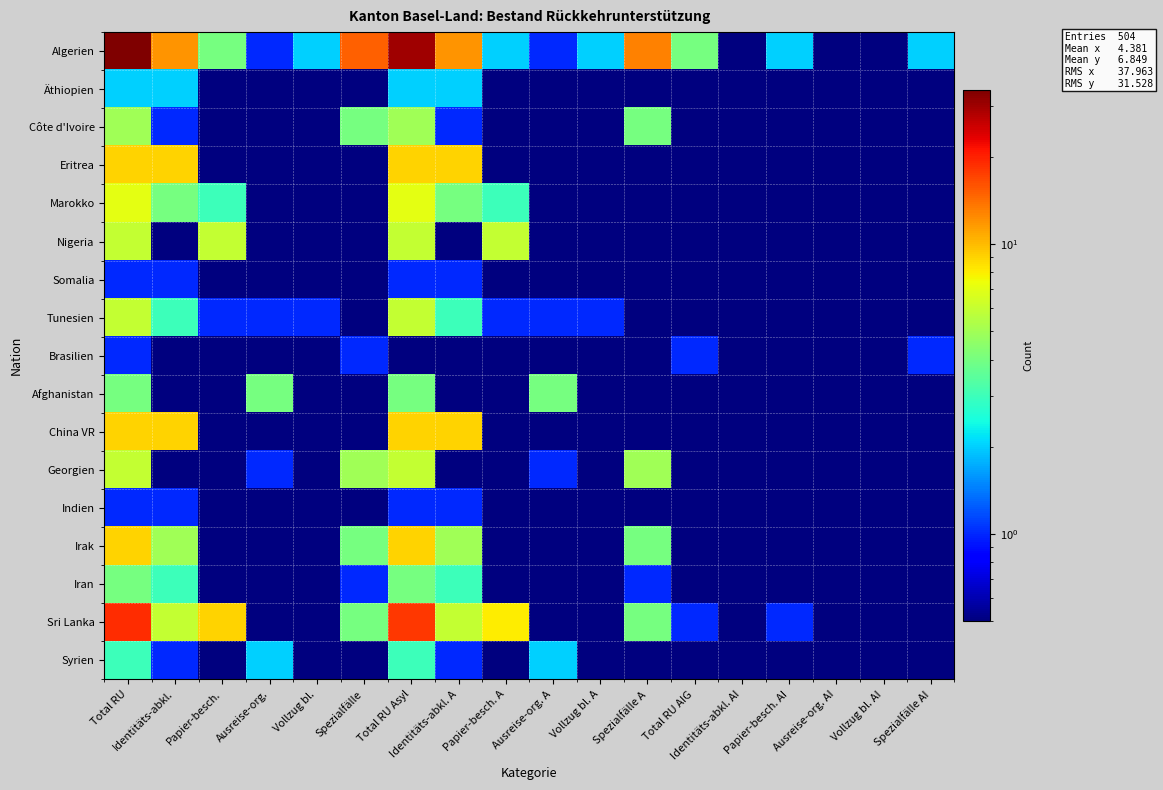

Reading right to left, what are all the values shown in this chart?

Algerien: Spezialfälle AI=2.0	Vollzug bl. AI=0.1	Ausreise-org. AI=0.1	Papier-besch. AI=2.0	Identitäts-abkl. AI=0.1	Total RU AIG=4.0	Spezialfälle A=13.0	Vollzug bl. A=2.0	Ausreise-org. A=1.0	Papier-besch. A=2.0	Identitäts-abkl. A=12.0	Total RU Asyl=30.0	Spezialfälle=15.0	Vollzug bl.=2.0	Ausreise-org.=1.0	Papier-besch.=4.0	Identitäts-abkl.=12.0	Total RU=34.0
Äthiopien: Spezialfälle AI=0.1	Vollzug bl. AI=0.1	Ausreise-org. AI=0.1	Papier-besch. AI=0.1	Identitäts-abkl. AI=0.1	Total RU AIG=0.1	Spezialfälle A=0.1	Vollzug bl. A=0.1	Ausreise-org. A=0.1	Papier-besch. A=0.1	Identitäts-abkl. A=2.0	Total RU Asyl=2.0	Spezialfälle=0.1	Vollzug bl.=0.1	Ausreise-org.=0.1	Papier-besch.=0.1	Identitäts-abkl.=2.0	Total RU=2.0
Côte d'Ivoire: Spezialfälle AI=0.1	Vollzug bl. AI=0.1	Ausreise-org. AI=0.1	Papier-besch. AI=0.1	Identitäts-abkl. AI=0.1	Total RU AIG=0.1	Spezialfälle A=4.0	Vollzug bl. A=0.1	Ausreise-org. A=0.1	Papier-besch. A=0.1	Identitäts-abkl. A=1.0	Total RU Asyl=5.0	Spezialfälle=4.0	Vollzug bl.=0.1	Ausreise-org.=0.1	Papier-besch.=0.1	Identitäts-abkl.=1.0	Total RU=5.0
Eritrea: Spezialfälle AI=0.1	Vollzug bl. AI=0.1	Ausreise-org. AI=0.1	Papier-besch. AI=0.1	Identitäts-abkl. AI=0.1	Total RU AIG=0.1	Spezialfälle A=0.1	Vollzug bl. A=0.1	Ausreise-org. A=0.1	Papier-besch. A=0.1	Identitäts-abkl. A=9.0	Total RU Asyl=9.0	Spezialfälle=0.1	Vollzug bl.=0.1	Ausreise-org.=0.1	Papier-besch.=0.1	Identitäts-abkl.=9.0	Total RU=9.0
Marokko: Spezialfälle AI=0.1	Vollzug bl. AI=0.1	Ausreise-org. AI=0.1	Papier-besch. AI=0.1	Identitäts-abkl. AI=0.1	Total RU AIG=0.1	Spezialfälle A=0.1	Vollzug bl. A=0.1	Ausreise-org. A=0.1	Papier-besch. A=3.0	Identitäts-abkl. A=4.0	Total RU Asyl=7.0	Spezialfälle=0.1	Vollzug bl.=0.1	Ausreise-org.=0.1	Papier-besch.=3.0	Identitäts-abkl.=4.0	Total RU=7.0
Nigeria: Spezialfälle AI=0.1	Vollzug bl. AI=0.1	Ausreise-org. AI=0.1	Papier-besch. AI=0.1	Identitäts-abkl. AI=0.1	Total RU AIG=0.1	Spezialfälle A=0.1	Vollzug bl. A=0.1	Ausreise-org. A=0.1	Papier-besch. A=6.0	Identitäts-abkl. A=0.1	Total RU Asyl=6.0	Spezialfälle=0.1	Vollzug bl.=0.1	Ausreise-org.=0.1	Papier-besch.=6.0	Identitäts-abkl.=0.1	Total RU=6.0
Somalia: Spezialfälle AI=0.1	Vollzug bl. AI=0.1	Ausreise-org. AI=0.1	Papier-besch. AI=0.1	Identitäts-abkl. AI=0.1	Total RU AIG=0.1	Spezialfälle A=0.1	Vollzug bl. A=0.1	Ausreise-org. A=0.1	Papier-besch. A=0.1	Identitäts-abkl. A=1.0	Total RU Asyl=1.0	Spezialfälle=0.1	Vollzug bl.=0.1	Ausreise-org.=0.1	Papier-besch.=0.1	Identitäts-abkl.=1.0	Total RU=1.0
Tunesien: Spezialfälle AI=0.1	Vollzug bl. AI=0.1	Ausreise-org. AI=0.1	Papier-besch. AI=0.1	Identitäts-abkl. AI=0.1	Total RU AIG=0.1	Spezialfälle A=0.1	Vollzug bl. A=1.0	Ausreise-org. A=1.0	Papier-besch. A=1.0	Identitäts-abkl. A=3.0	Total RU Asyl=6.0	Spezialfälle=0.1	Vollzug bl.=1.0	Ausreise-org.=1.0	Papier-besch.=1.0	Identitäts-abkl.=3.0	Total RU=6.0
Brasilien: Spezialfälle AI=1.0	Vollzug bl. AI=0.1	Ausreise-org. AI=0.1	Papier-besch. AI=0.1	Identitäts-abkl. AI=0.1	Total RU AIG=1.0	Spezialfälle A=0.1	Vollzug bl. A=0.1	Ausreise-org. A=0.1	Papier-besch. A=0.1	Identitäts-abkl. A=0.1	Total RU Asyl=0.1	Spezialfälle=1.0	Vollzug bl.=0.1	Ausreise-org.=0.1	Papier-besch.=0.1	Identitäts-abkl.=0.1	Total RU=1.0
Afghanistan: Spezialfälle AI=0.1	Vollzug bl. AI=0.1	Ausreise-org. AI=0.1	Papier-besch. AI=0.1	Identitäts-abkl. AI=0.1	Total RU AIG=0.1	Spezialfälle A=0.1	Vollzug bl. A=0.1	Ausreise-org. A=4.0	Papier-besch. A=0.1	Identitäts-abkl. A=0.1	Total RU Asyl=4.0	Spezialfälle=0.1	Vollzug bl.=0.1	Ausreise-org.=4.0	Papier-besch.=0.1	Identitäts-abkl.=0.1	Total RU=4.0
China VR: Spezialfälle AI=0.1	Vollzug bl. AI=0.1	Ausreise-org. AI=0.1	Papier-besch. AI=0.1	Identitäts-abkl. AI=0.1	Total RU AIG=0.1	Spezialfälle A=0.1	Vollzug bl. A=0.1	Ausreise-org. A=0.1	Papier-besch. A=0.1	Identitäts-abkl. A=9.0	Total RU Asyl=9.0	Spezialfälle=0.1	Vollzug bl.=0.1	Ausreise-org.=0.1	Papier-besch.=0.1	Identitäts-abkl.=9.0	Total RU=9.0
Georgien: Spezialfälle AI=0.1	Vollzug bl. AI=0.1	Ausreise-org. AI=0.1	Papier-besch. AI=0.1	Identitäts-abkl. AI=0.1	Total RU AIG=0.1	Spezialfälle A=5.0	Vollzug bl. A=0.1	Ausreise-org. A=1.0	Papier-besch. A=0.1	Identitäts-abkl. A=0.1	Total RU Asyl=6.0	Spezialfälle=5.0	Vollzug bl.=0.1	Ausreise-org.=1.0	Papier-besch.=0.1	Identitäts-abkl.=0.1	Total RU=6.0
Indien: Spezialfälle AI=0.1	Vollzug bl. AI=0.1	Ausreise-org. AI=0.1	Papier-besch. AI=0.1	Identitäts-abkl. AI=0.1	Total RU AIG=0.1	Spezialfälle A=0.1	Vollzug bl. A=0.1	Ausreise-org. A=0.1	Papier-besch. A=0.1	Identitäts-abkl. A=1.0	Total RU Asyl=1.0	Spezialfälle=0.1	Vollzug bl.=0.1	Ausreise-org.=0.1	Papier-besch.=0.1	Identitäts-abkl.=1.0	Total RU=1.0
Irak: Spezialfälle AI=0.1	Vollzug bl. AI=0.1	Ausreise-org. AI=0.1	Papier-besch. AI=0.1	Identitäts-abkl. AI=0.1	Total RU AIG=0.1	Spezialfälle A=4.0	Vollzug bl. A=0.1	Ausreise-org. A=0.1	Papier-besch. A=0.1	Identitäts-abkl. A=5.0	Total RU Asyl=9.0	Spezialfälle=4.0	Vollzug bl.=0.1	Ausreise-org.=0.1	Papier-besch.=0.1	Identitäts-abkl.=5.0	Total RU=9.0
Iran: Spezialfälle AI=0.1	Vollzug bl. AI=0.1	Ausreise-org. AI=0.1	Papier-besch. AI=0.1	Identitäts-abkl. AI=0.1	Total RU AIG=0.1	Spezialfälle A=1.0	Vollzug bl. A=0.1	Ausreise-org. A=0.1	Papier-besch. A=0.1	Identitäts-abkl. A=3.0	Total RU Asyl=4.0	Spezialfälle=1.0	Vollzug bl.=0.1	Ausreise-org.=0.1	Papier-besch.=0.1	Identitäts-abkl.=3.0	Total RU=4.0
Sri Lanka: Spezialfälle AI=0.1	Vollzug bl. AI=0.1	Ausreise-org. AI=0.1	Papier-besch. AI=1.0	Identitäts-abkl. AI=0.1	Total RU AIG=1.0	Spezialfälle A=4.0	Vollzug bl. A=0.1	Ausreise-org. A=0.1	Papier-besch. A=8.0	Identitäts-abkl. A=6.0	Total RU Asyl=18.0	Spezialfälle=4.0	Vollzug bl.=0.1	Ausreise-org.=0.1	Papier-besch.=9.0	Identitäts-abkl.=6.0	Total RU=19.0
Syrien: Spezialfälle AI=0.1	Vollzug bl. AI=0.1	Ausreise-org. AI=0.1	Papier-besch. AI=0.1	Identitäts-abkl. AI=0.1	Total RU AIG=0.1	Spezialfälle A=0.1	Vollzug bl. A=0.1	Ausreise-org. A=2.0	Papier-besch. A=0.1	Identitäts-abkl. A=1.0	Total RU Asyl=3.0	Spezialfälle=0.1	Vollzug bl.=0.1	Ausreise-org.=2.0	Papier-besch.=0.1	Identitäts-abkl.=1.0	Total RU=3.0